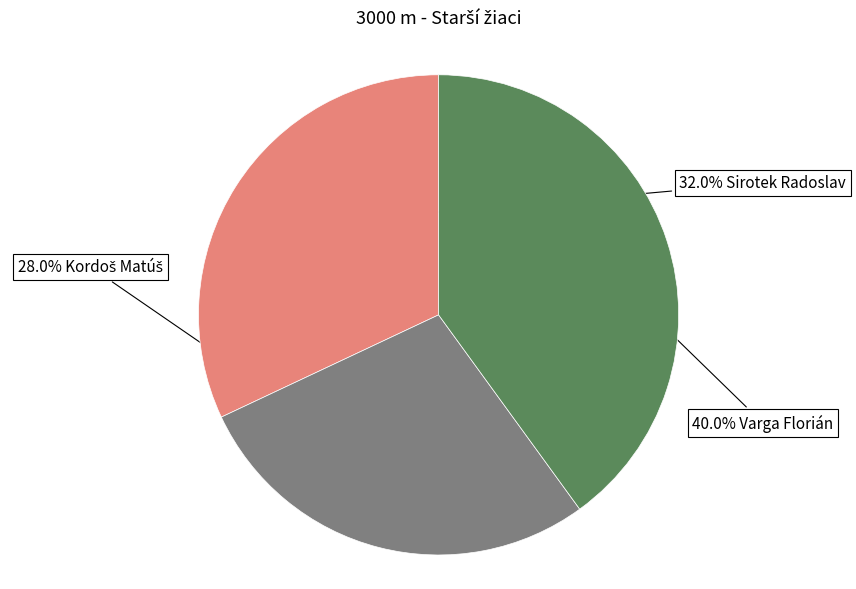

Is there any slice that represents more than half of the pie?

No